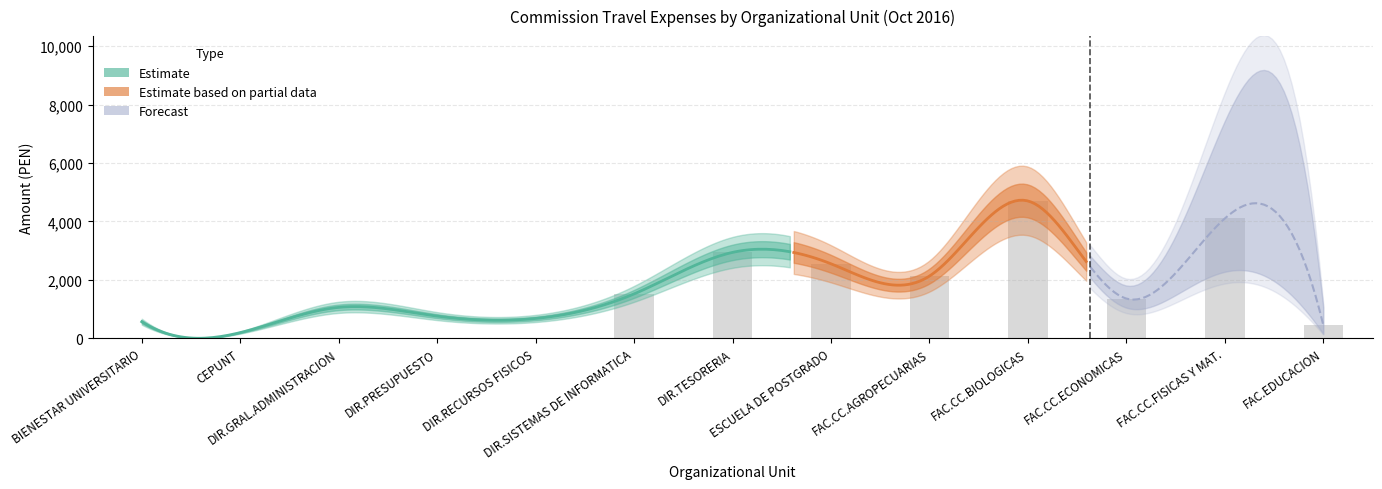

What is the sum of the Viaticos values at DIR.GRAL.ADMINISTRACION and FAC.CC.AGROPECUARIAS?

2820.0